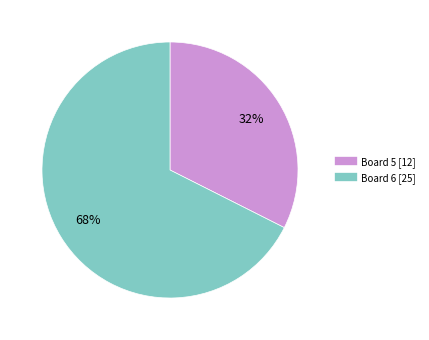

To the nearest percent, what is the average slice percentage?

50%